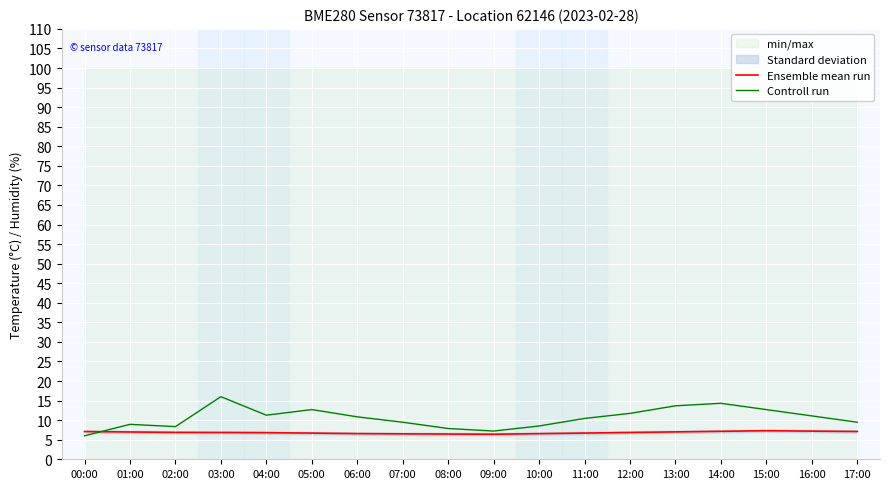

Which series has the largest range (max minus min)?

Controll run